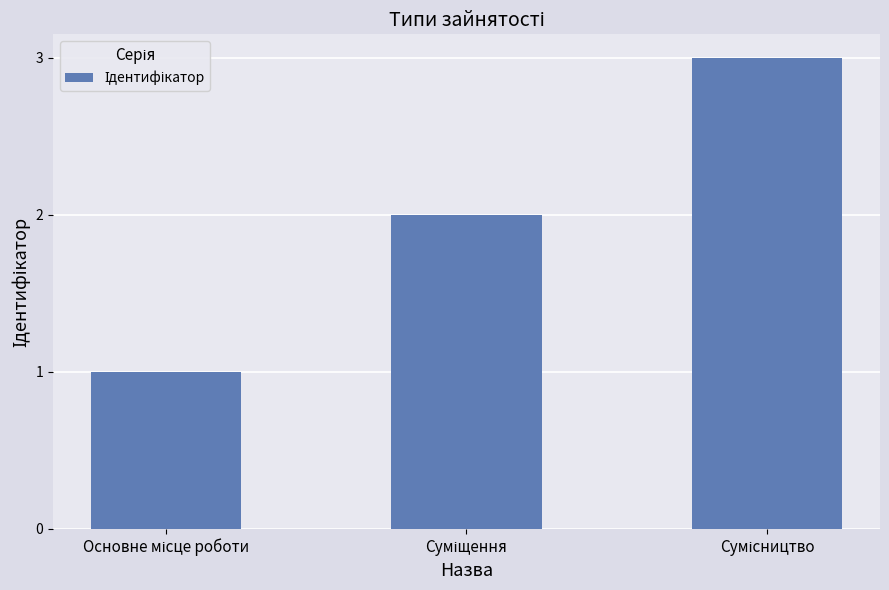

What is the greatest value displayed?

3